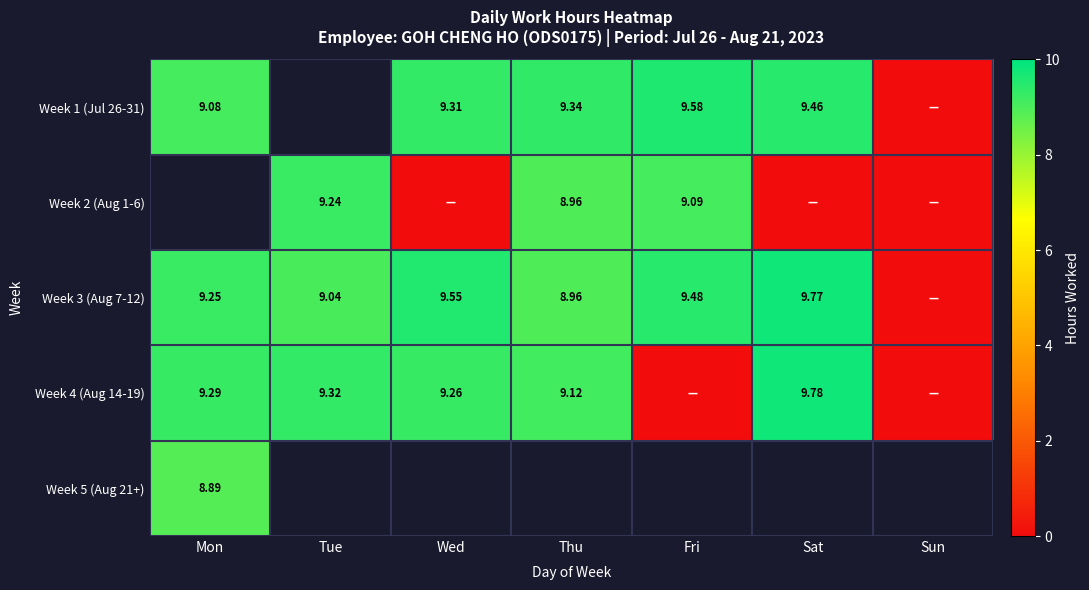

At how many categories does at least one series exceed 7?

6